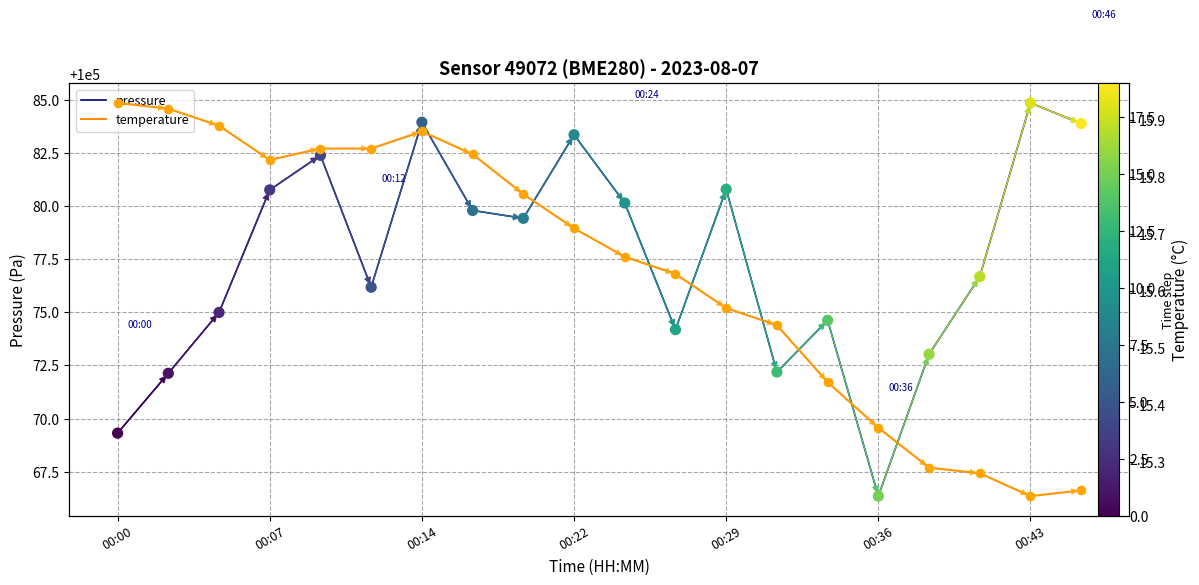

Which series contains the highest Y value?

pressure